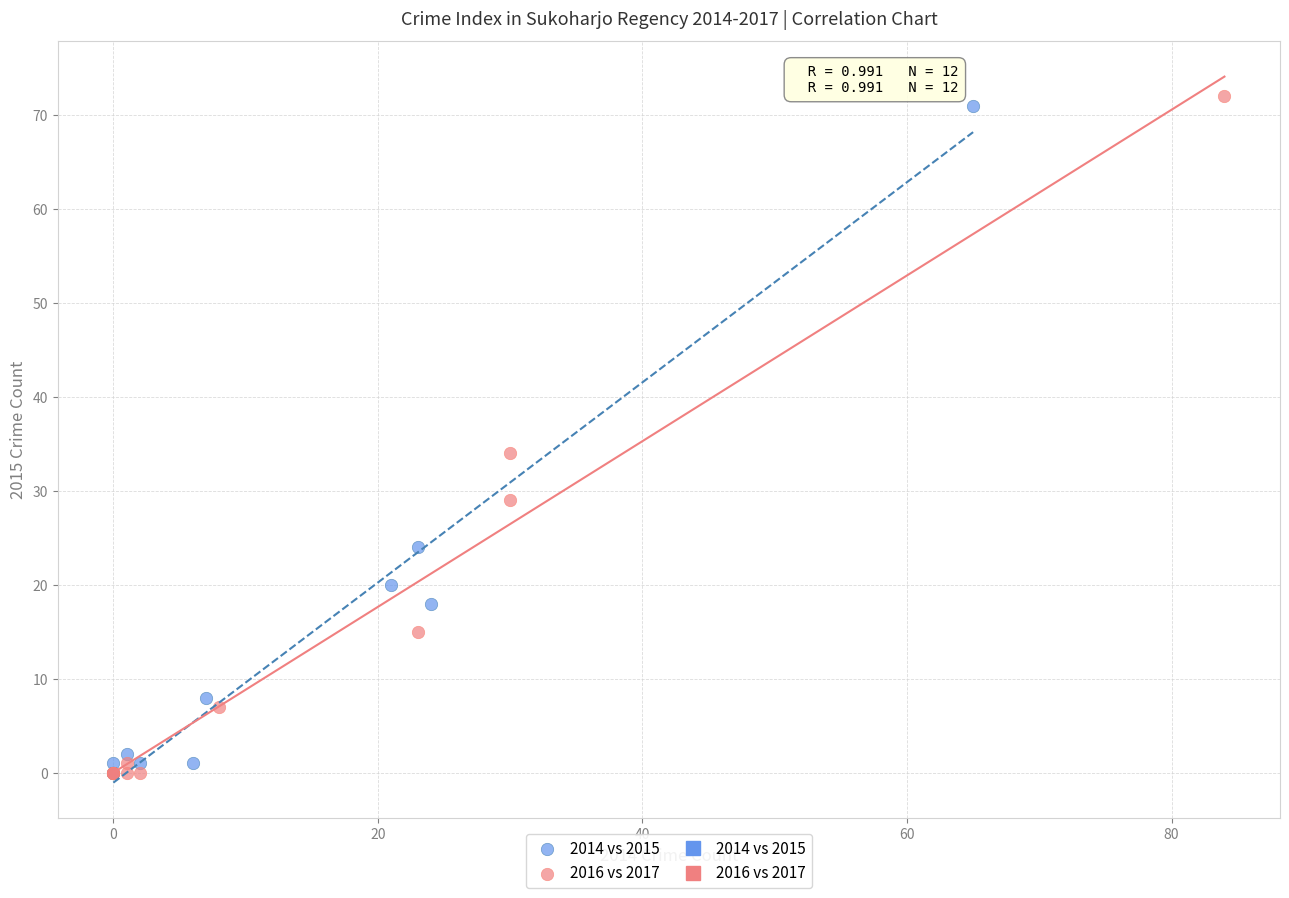

Which series has the widest spread of Y values?

2016 vs 2017